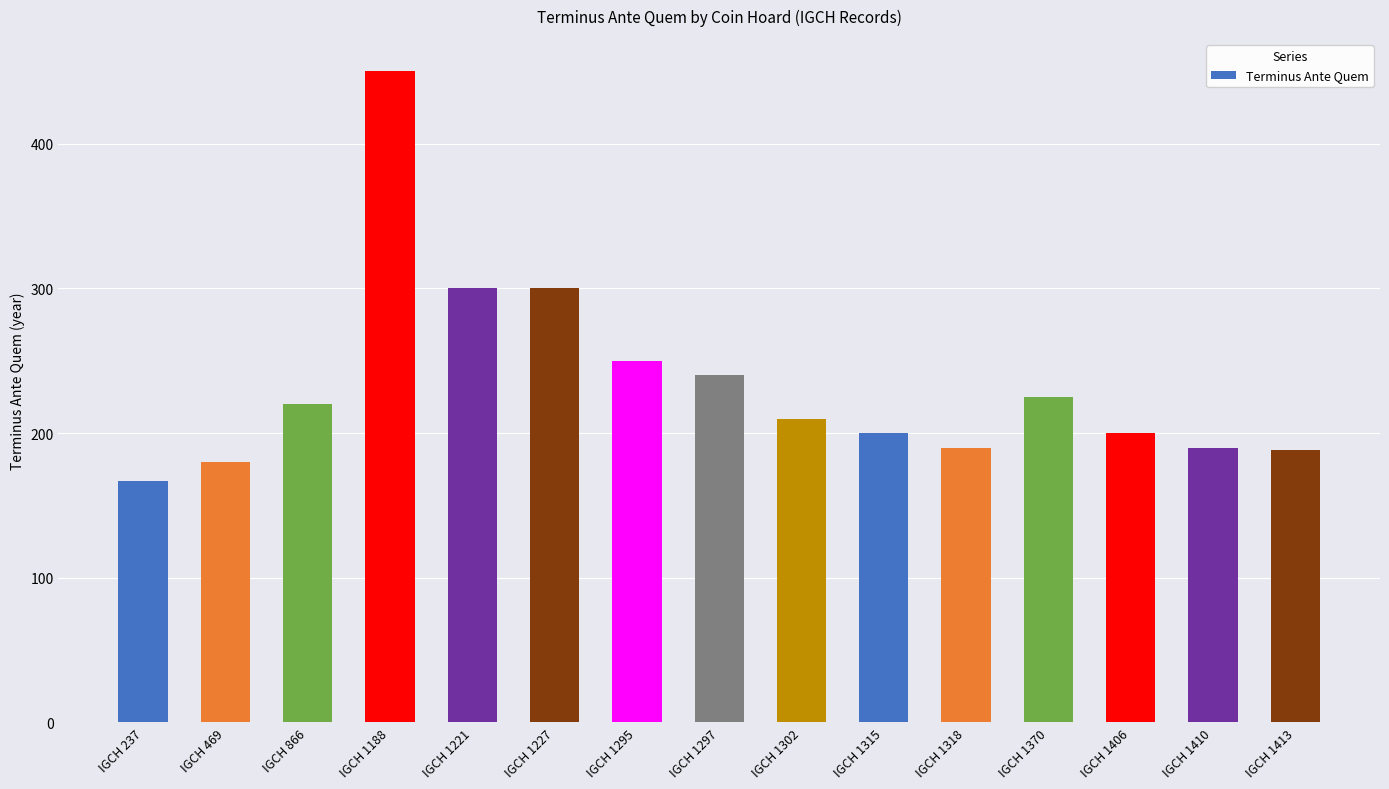

What is the change in value from IGCH 237 to IGCH 1297?

+73